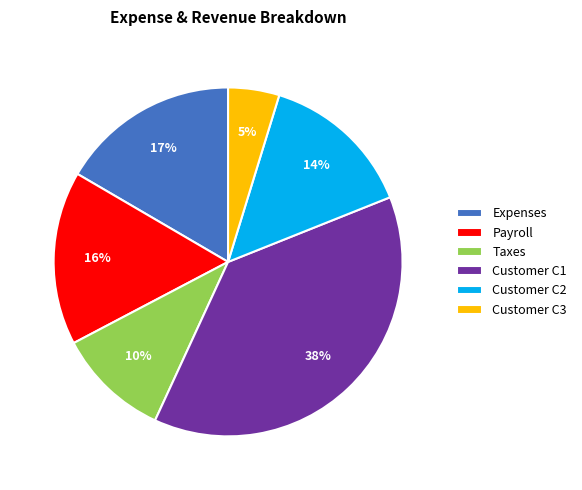

Do Payroll and Customer C2 together represent more than half of the pie?

No